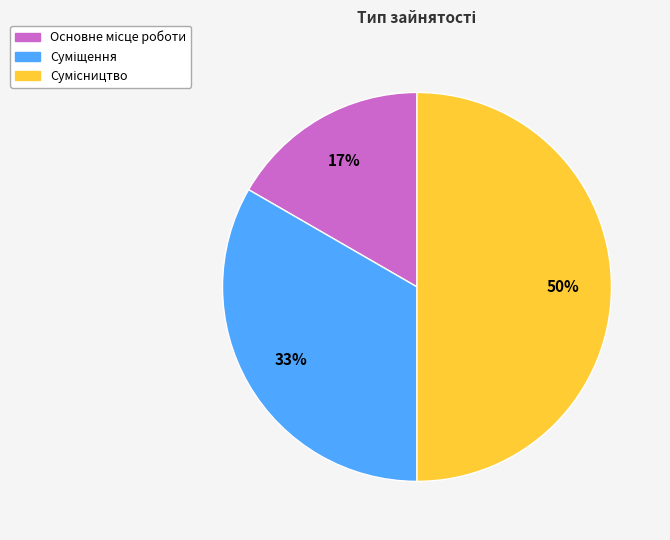

To the nearest percent, what is the difference between the largest and smallest slice percentages?

33%